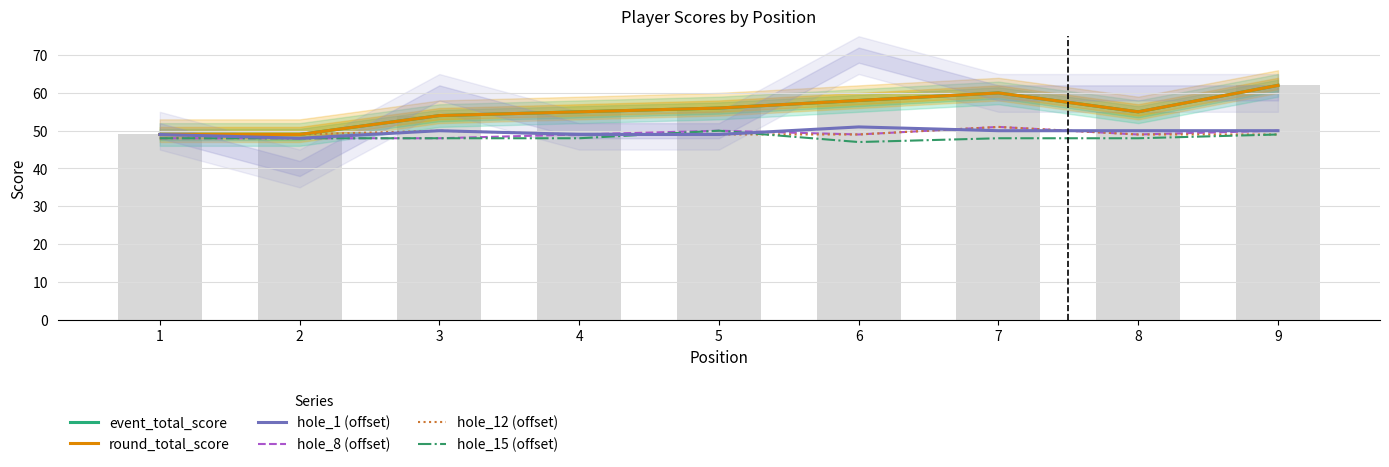

Which series has the widest spread of values?

event_total_score